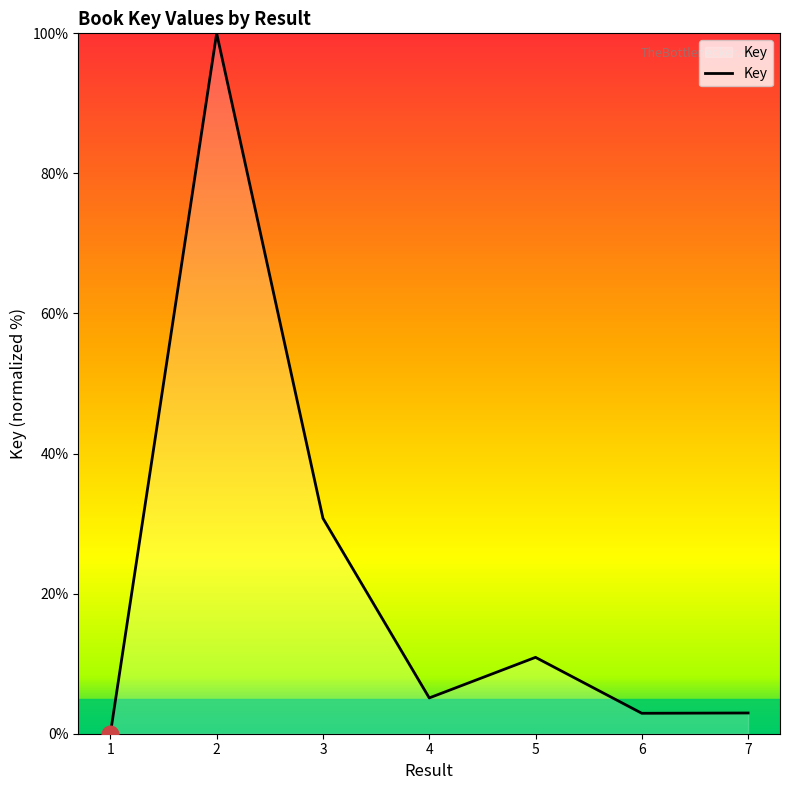

At which category does the data reach its first local peak?

2